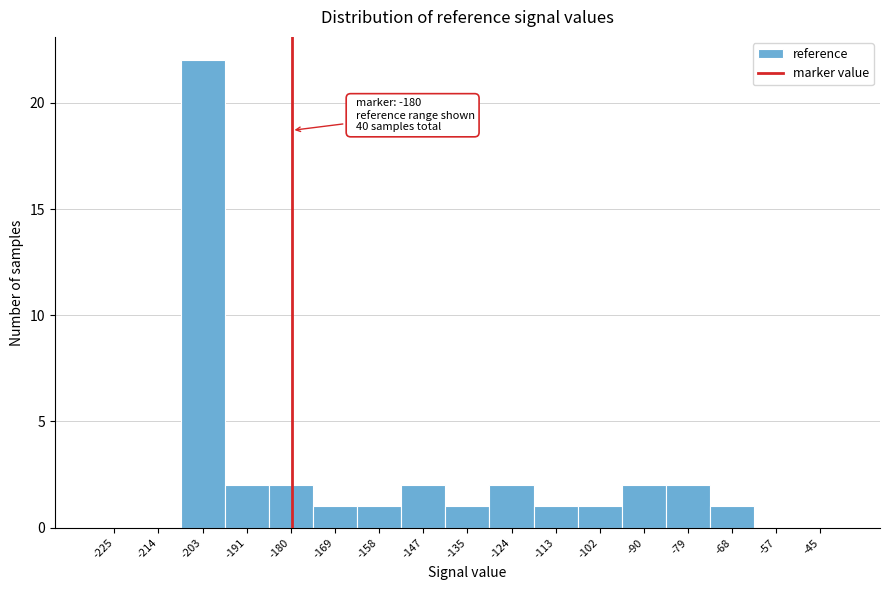

Over which range of the x-axis is the bar tallest?

-208 to -198